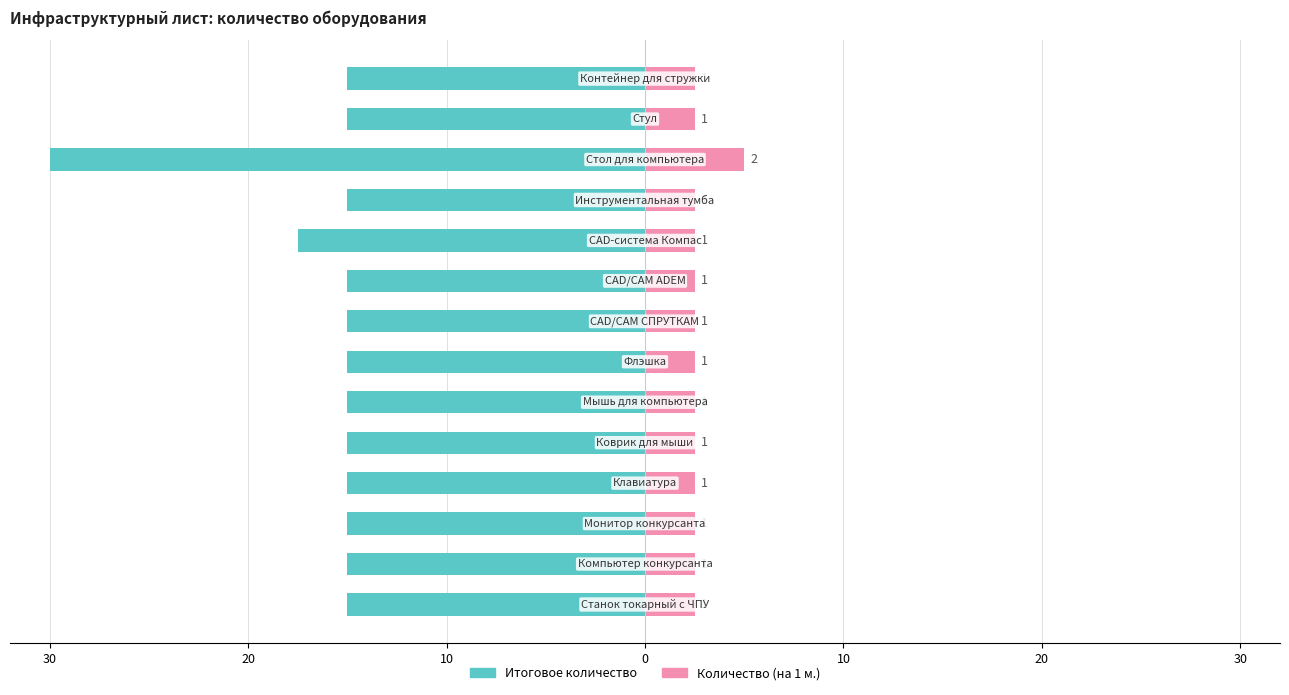

Between 20 and 10, which series saw the biggest shift?

Итоговое количество